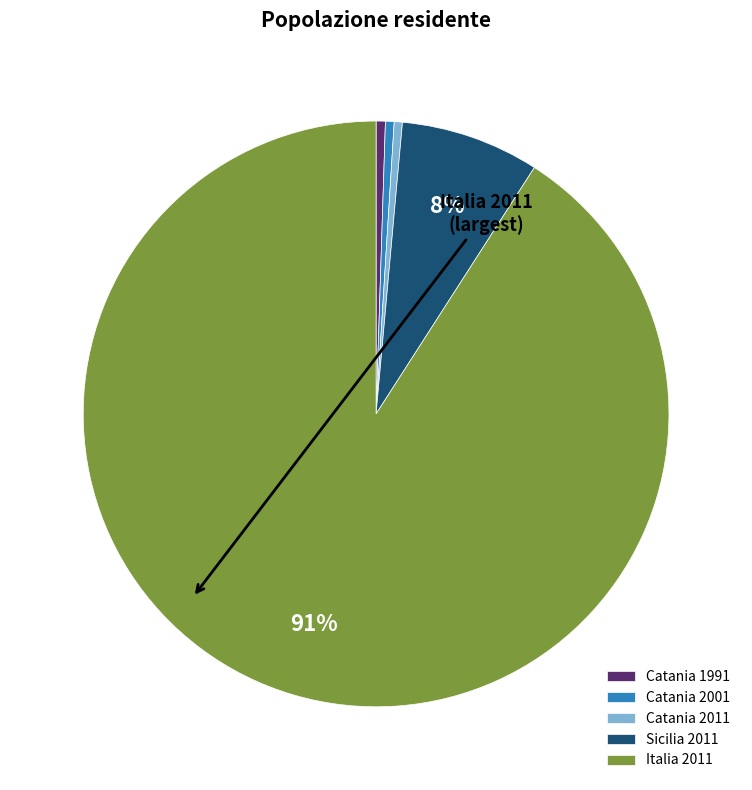

Do Sicilia 2011 and Italia 2011 together represent more than half of the pie?

Yes